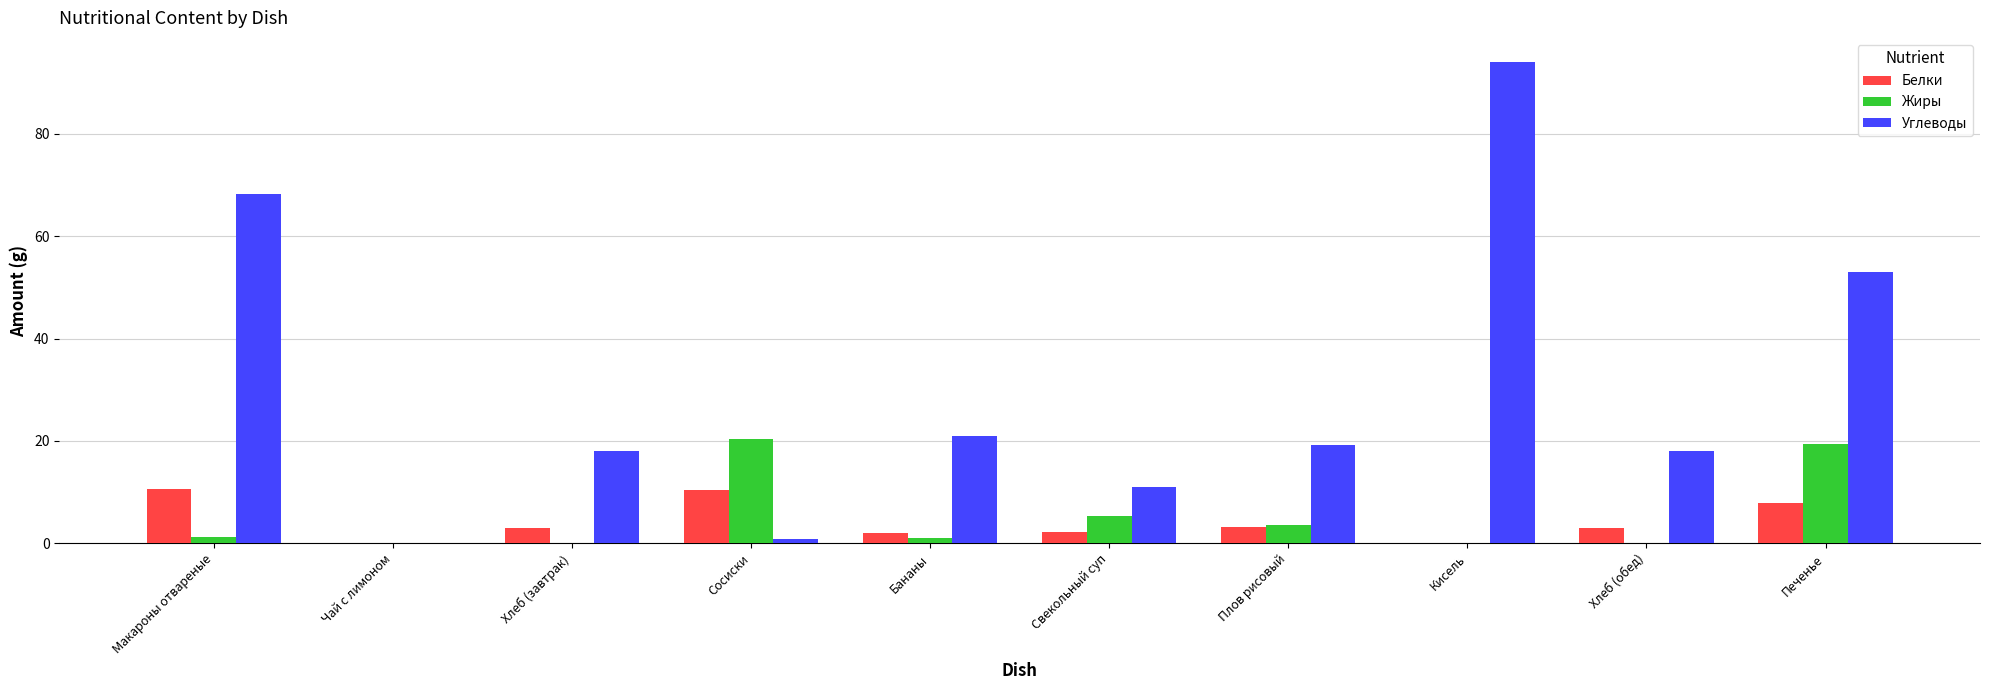

True or false: Белки has a value of -4.5 at Чай с лимоном.

False